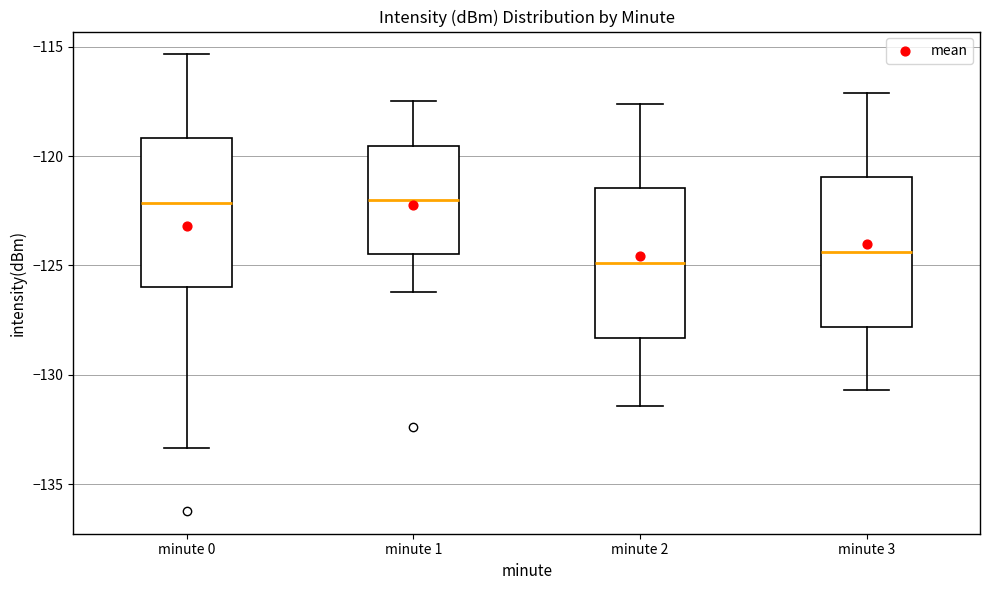

Where is the lower edge of the box for minute 1 on the y-axis? The values are not printed on the chart, so give them approximately, as read against the axis.

-124.5